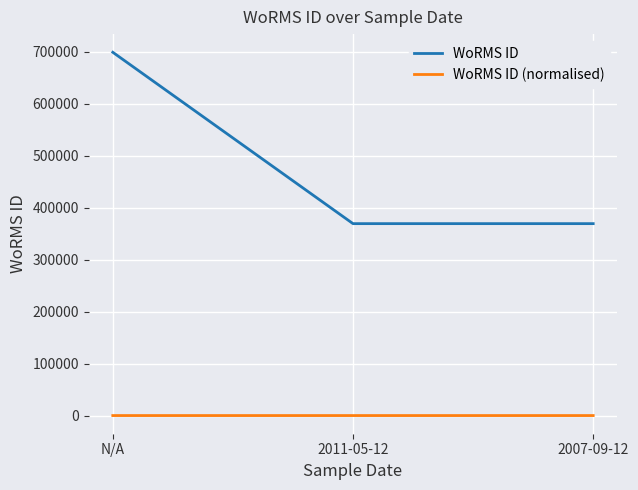

Which series has the largest total across all categories?

WoRMS ID